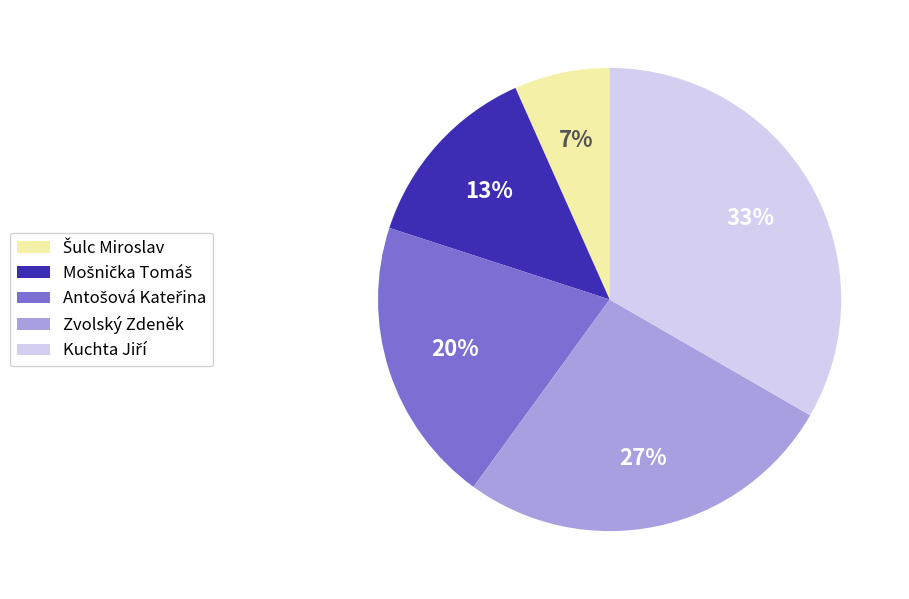

Does any single category account for the majority?

No